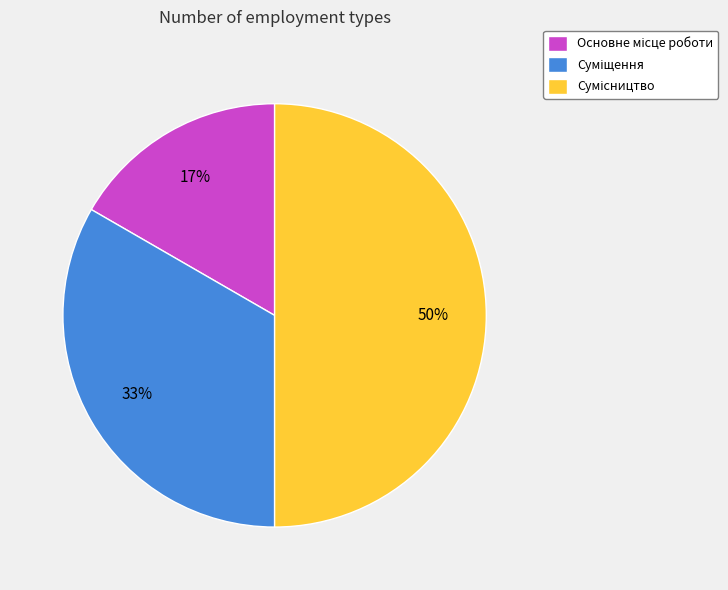

How many slices are in this pie chart?

3